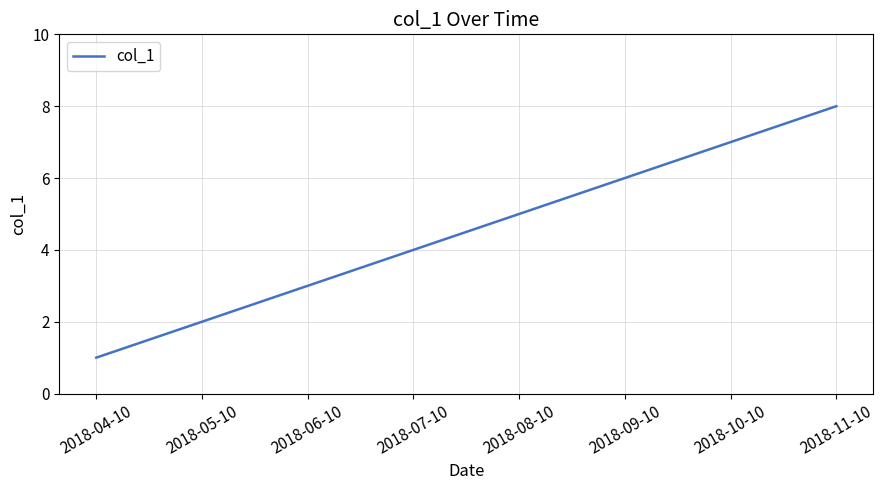

At which category does the chart reach its peak across all series?

2018-11-10